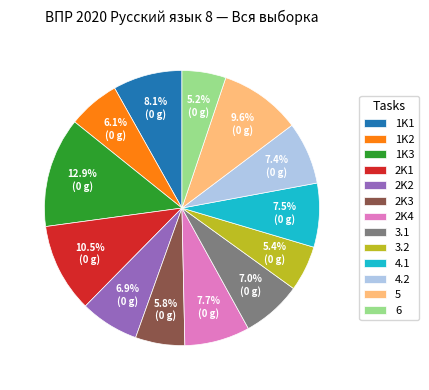

To the nearest percent, what is the difference between the largest and smallest slice percentages?

8%